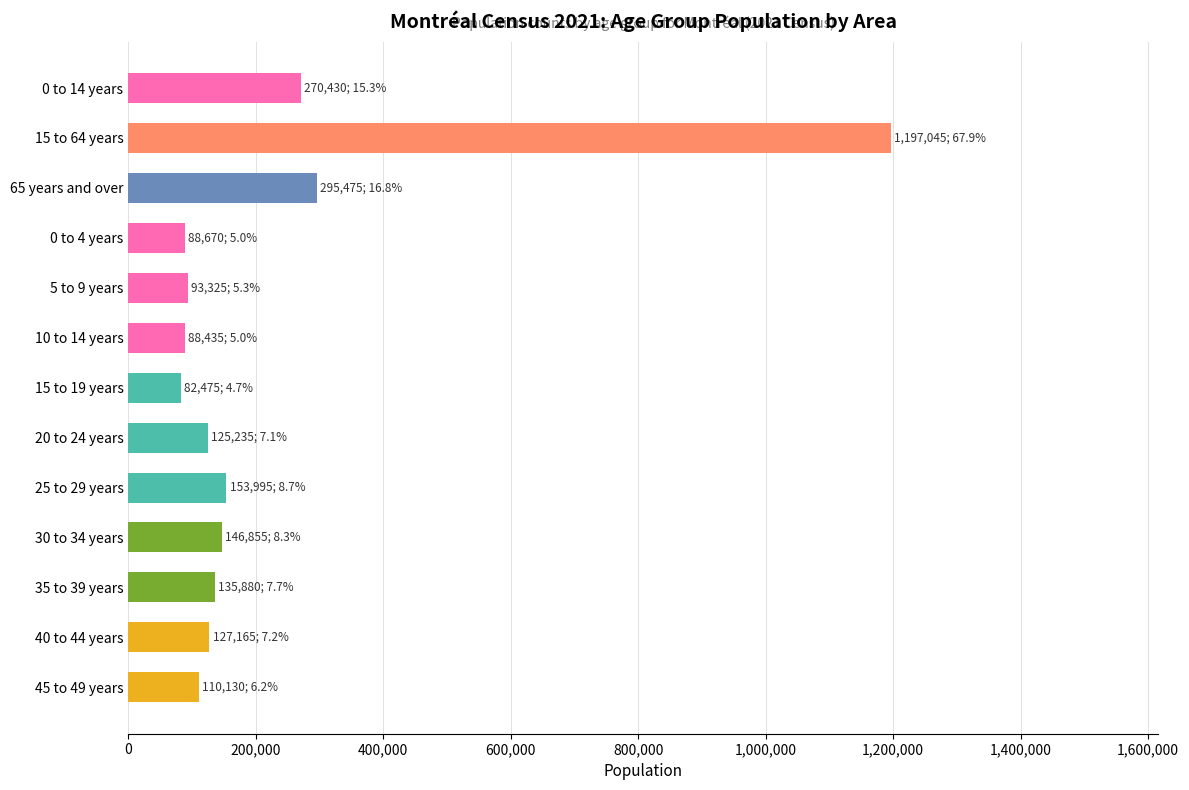

What is the value of the 4th bar from the top?

88670